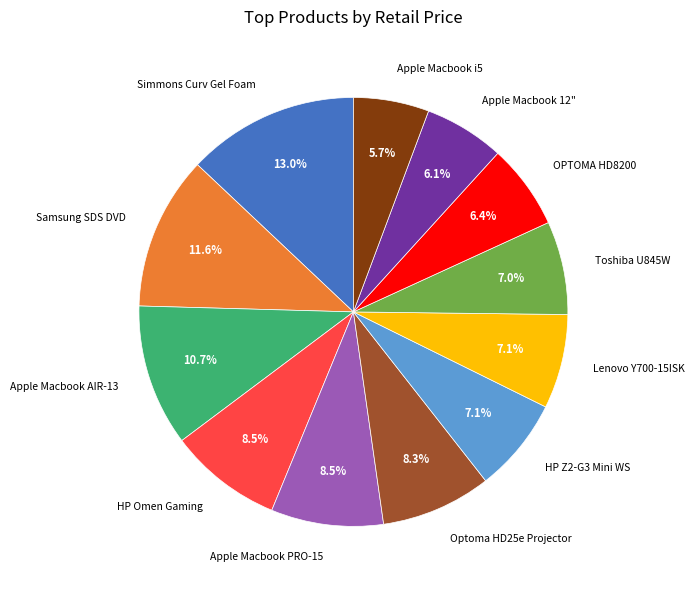

How many segments does this pie chart have?

12